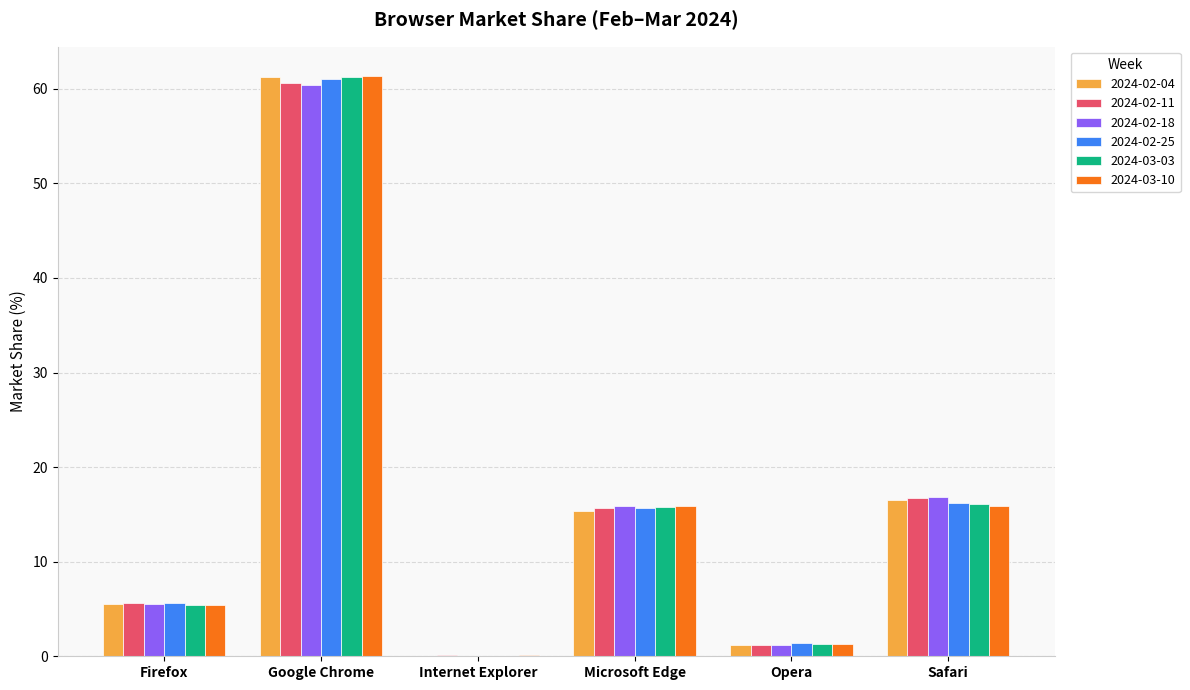

How many groups of bars are there?

6